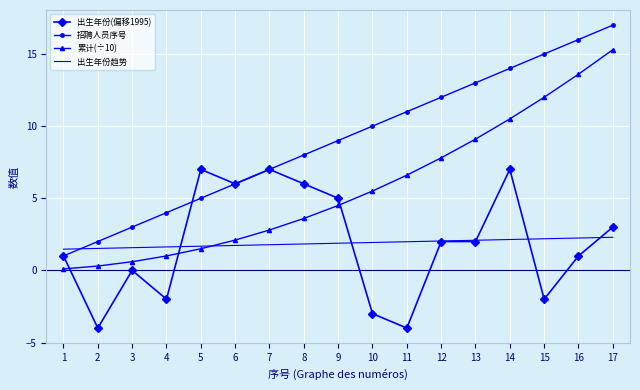

What is the sum of the 出生年份(偏移1995) values at 12 and 13?

4.0